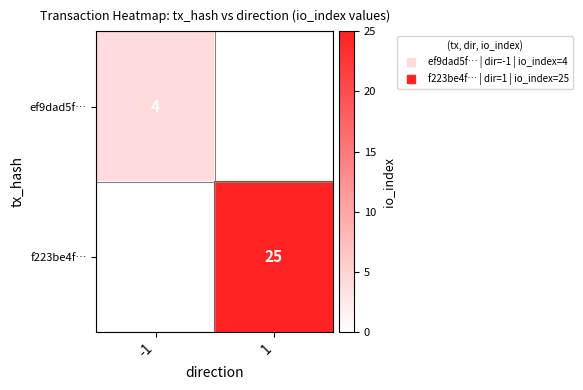

Is it true that f223be4f… equals 25 at 1?

True